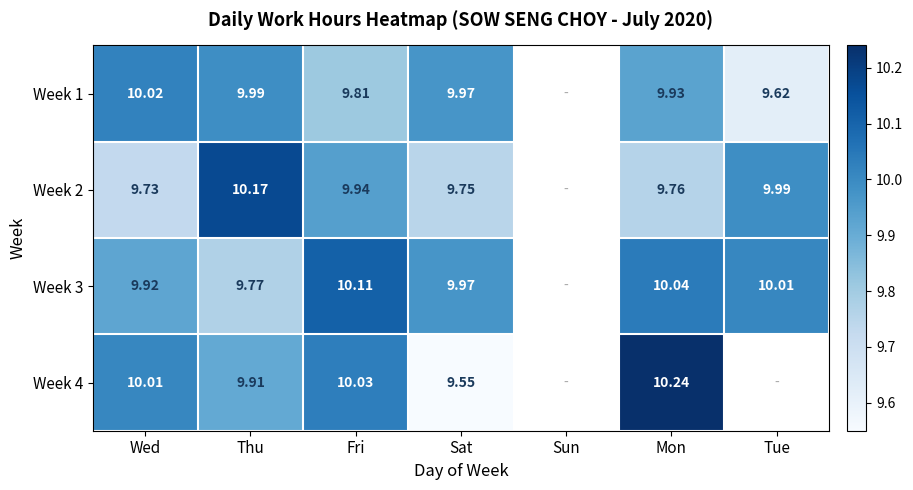

The value of Week 2 at Mon is 3.4. True or false?

False